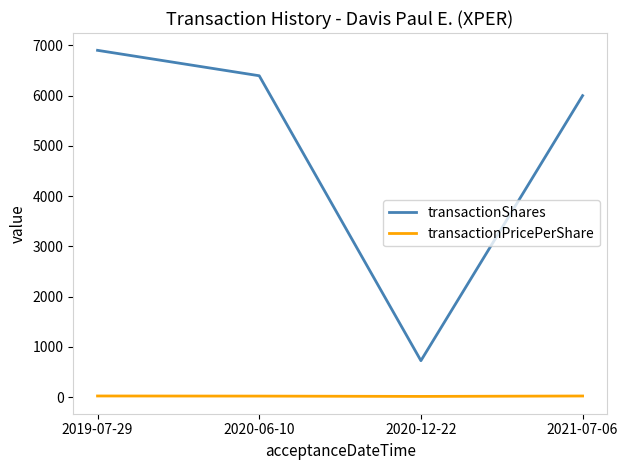

Which series has the largest range (max minus min)?

transactionShares